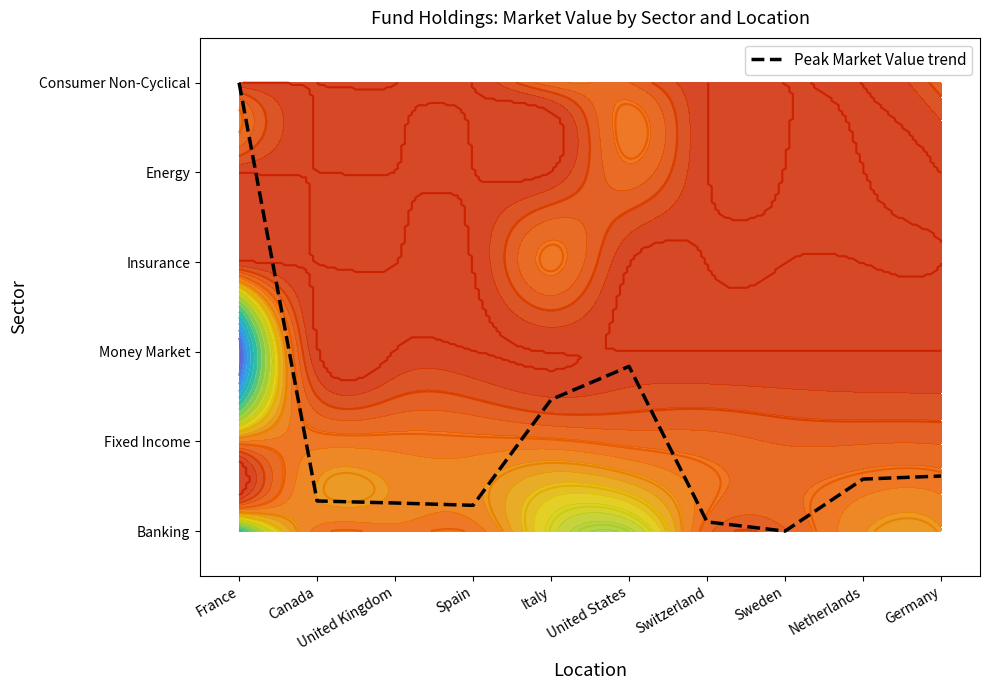

What is the maximum value shown in the chart?

5.0